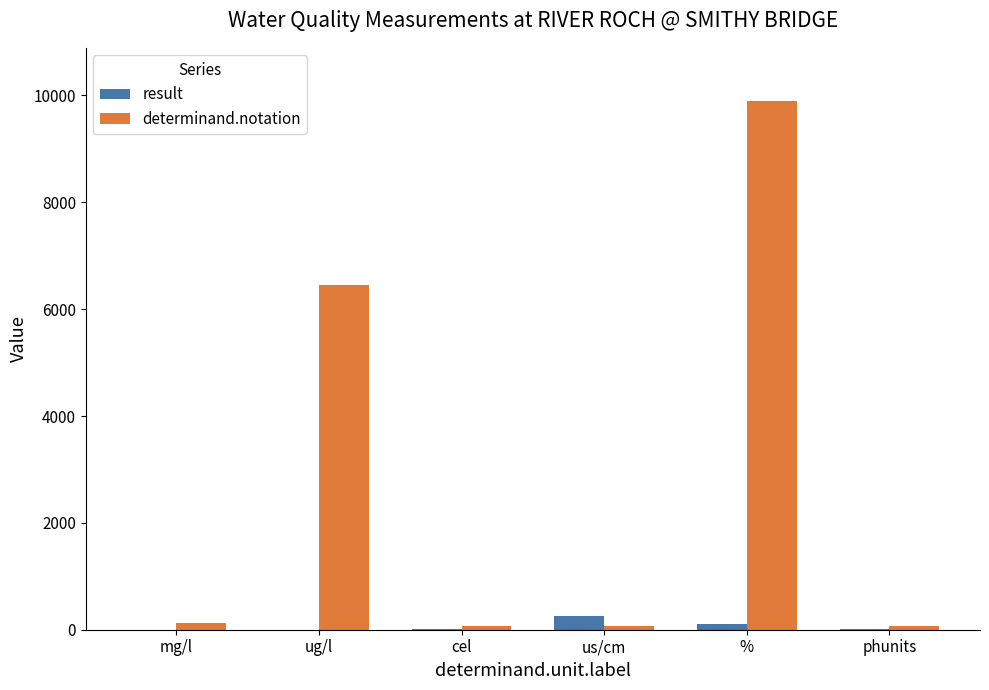

What is the sum of all determinand.notation values?

16700.0